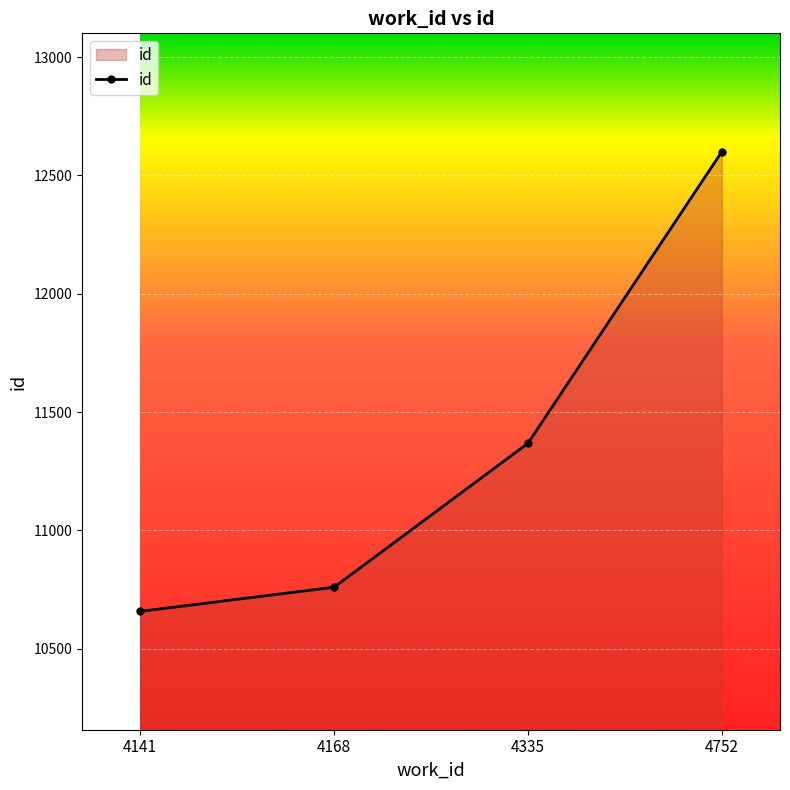

List the labels in order of value, smallest first.

4141, 4168, 4335, 4752